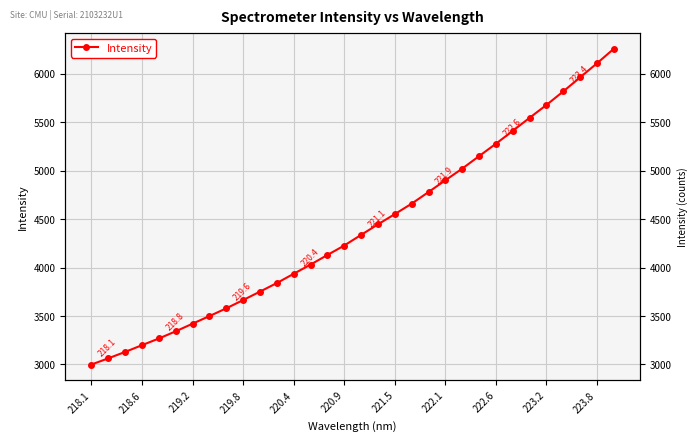

How many data points does each series have?

32